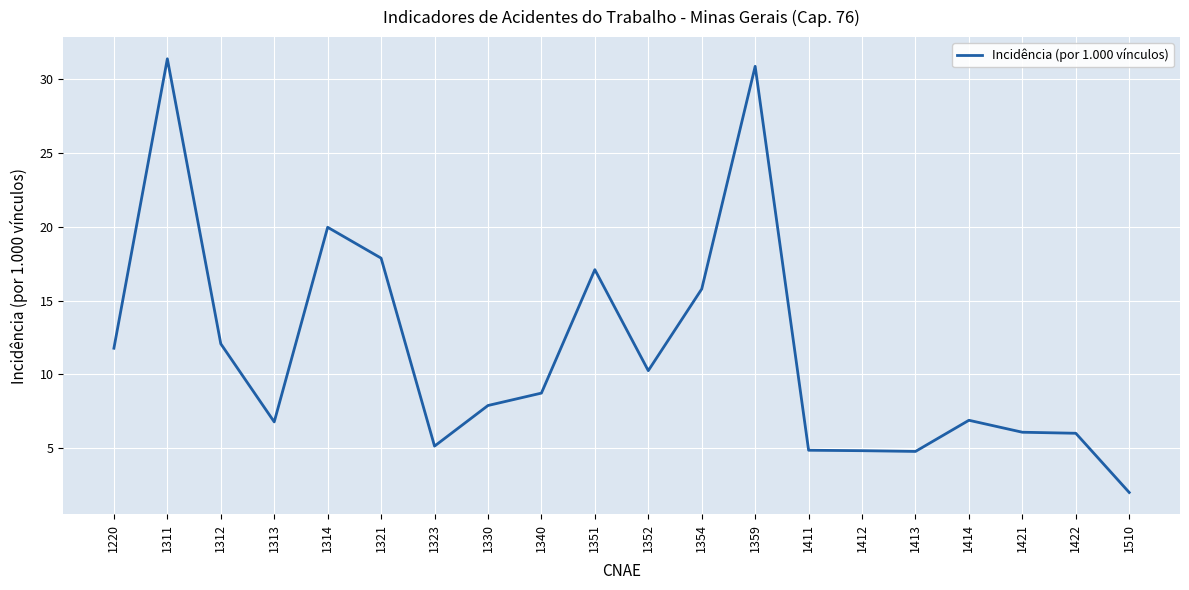

True or false: the data has more than 2 interior local peaks.

True